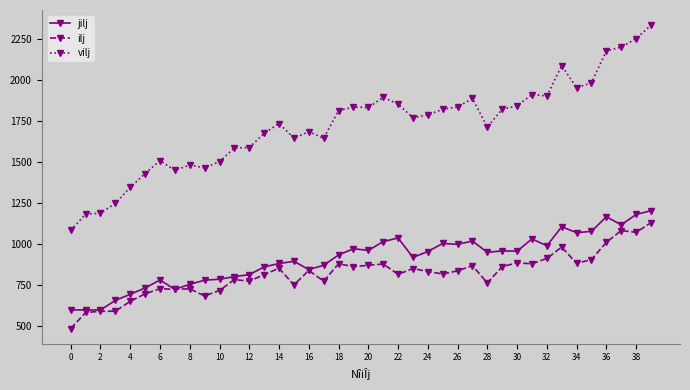

How many lines are shown in the chart?

3